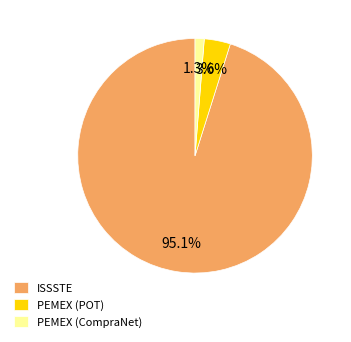

Is there a majority slice in this chart?

Yes